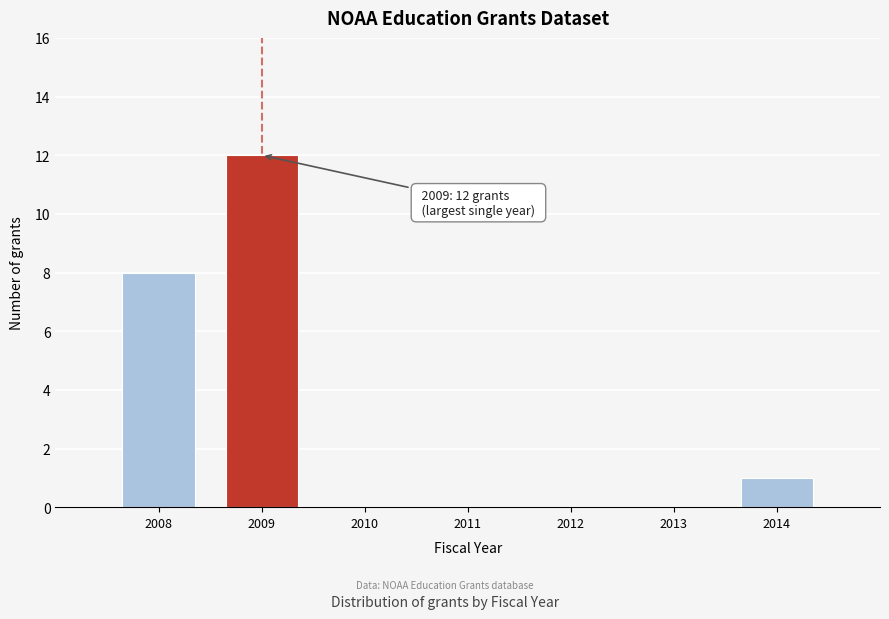

Reading left to right, extract all data points from this chart.

2008=8	2009=12	2010=0	2011=0	2012=0	2013=0	2014=1